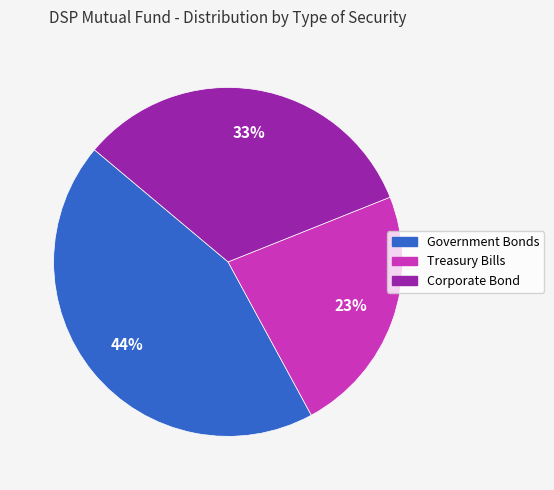

Which category has the smallest portion of the pie?

Treasury Bills